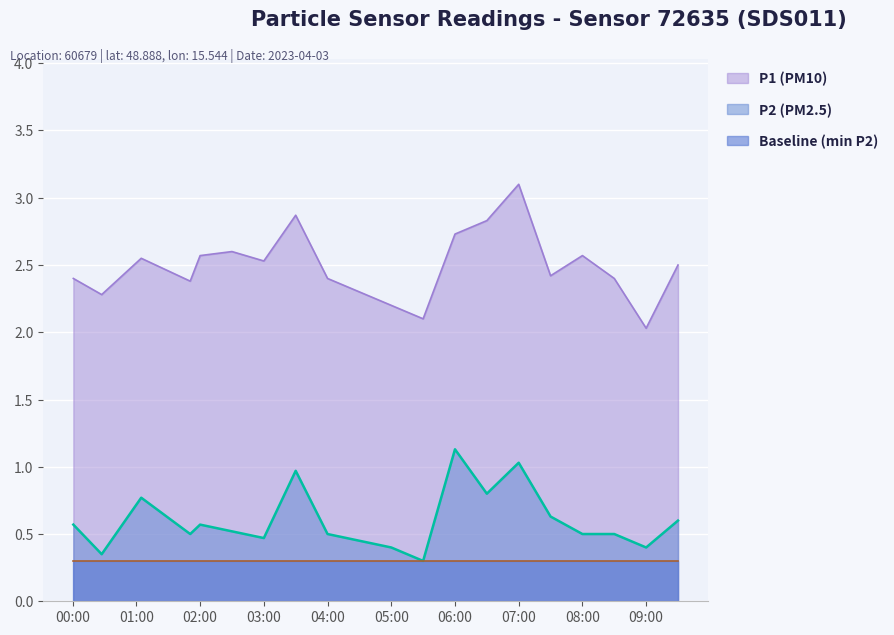

True or false: P1 (PM10) and P2 (PM2.5) cross at least once.

False